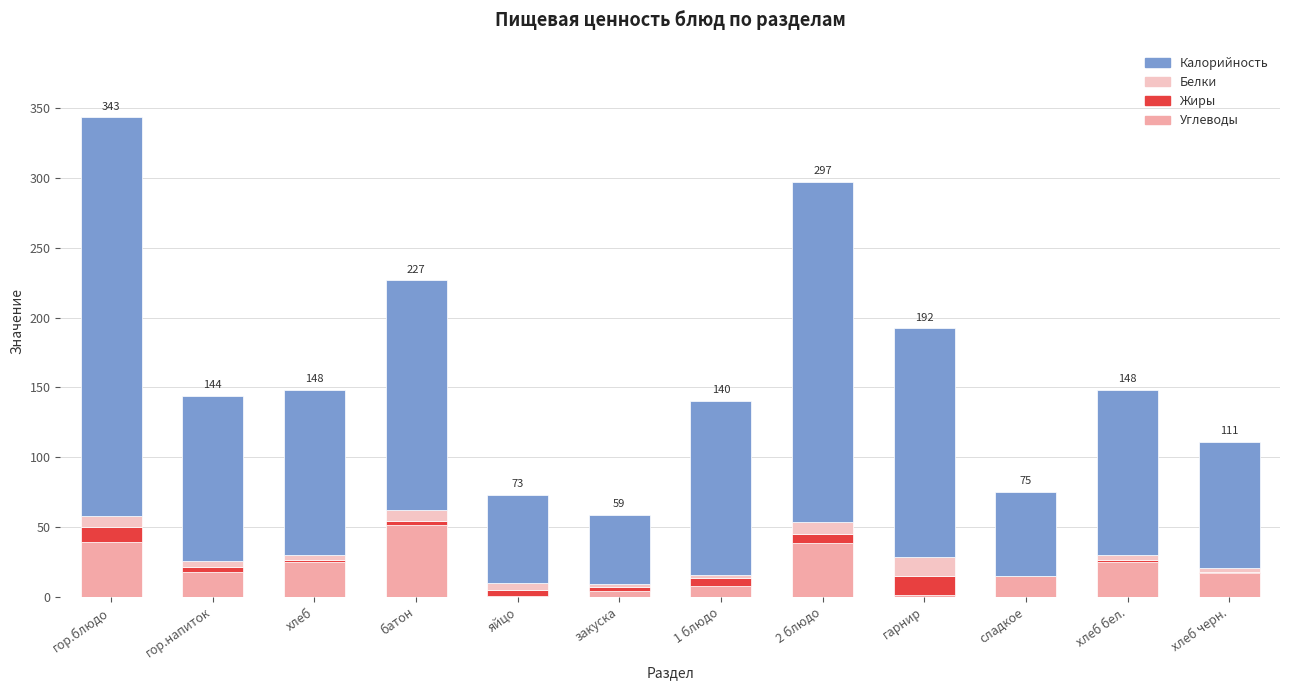

What are all the series names shown in the legend?

Калорийность, Белки, Жиры, Углеводы